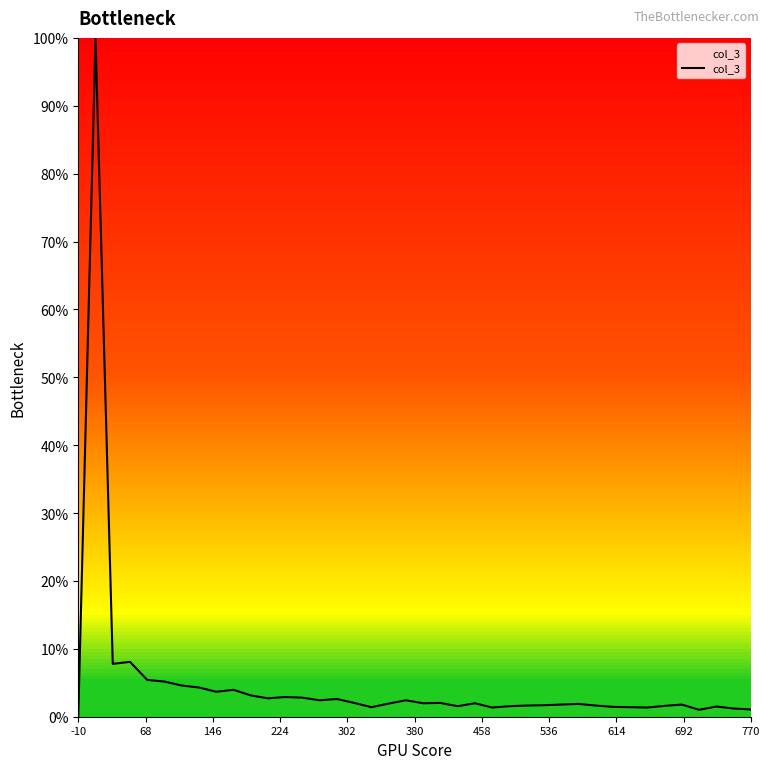

Does the chart have visible grid lines?

No